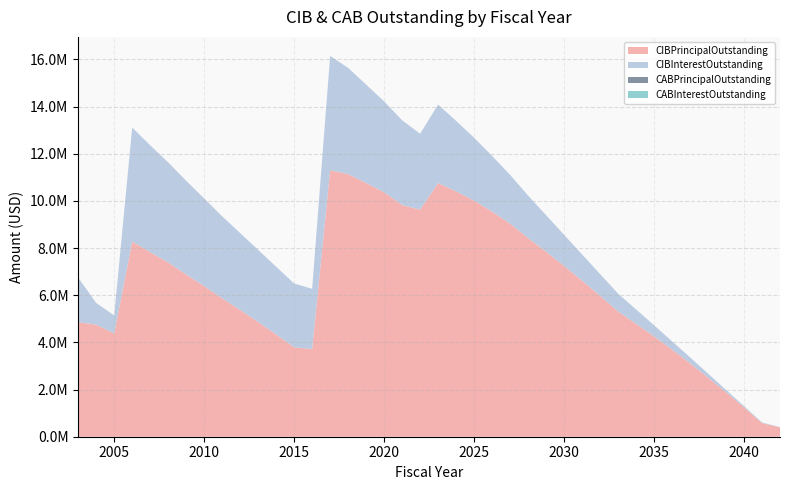

Reading right to left, extract all data points from this chart.

CIBPrincipalOutstanding: 395000.0	580000.0	1245000.0	1885000.0	2510000.0	3115000.0	3695000.0	4255000.0	4790000.0	5310000.0	5975000.0	6617000.0	7242000.0	7844000.0	8424000.0	9033000.0	9543000.0	10008000.0	10402000.0	10752000.0	9630000.0	9820000.0	10366097.6	10756569.2	11133742.0	11298000.0	3720000.0	3790000.0	4335000.0	4865000.0	5375000.0	5865000.0	6385000.0	6880000.0	7387556.3	7825000.0	8270000.0	4380000.0	4750000.0	4857000.0
CIBInterestOutstanding: 11925.0	26550.0	53925.0	100875.0	166800.0	251175.0	353325.0	472575.0	607575.0	757050.0	924011.8	1111322.2	1319604.4	1549456.2	1800065.8	2071414.7	2361836.5	2668390.4	2988678.6	3328349.6	3214525.0	3596993.1	3850205.1	4171528.8	4504494.6	4846130.7	2551931.2	2706825.0	2872615.1	3057057.0	3259540.5	3479371.0	3716698.9	3971571.4	4243846.6	4531284.9	4834990.1	764387.0	918684.0	1885771.2
CABPrincipalOutstanding: 0.0	0.0	0.0	0.0	0.0	0.0	0.0	0.0	0.0	0.0	0.0	0.0	0.0	0.0	0.0	0.0	0.0	0.0	0.0	0.0	0.0	0.0	0.0	0.0	0.0	0.0	0.0	0.0	0.0	0.0	0.0	0.0	0.0	0.0	0.0	0.0	0.0	0.0	0.0	0.0
CABInterestOutstanding: 0.0	0.0	0.0	0.0	0.0	0.0	0.0	0.0	0.0	0.0	0.0	0.0	0.0	0.0	0.0	0.0	0.0	0.0	0.0	0.0	0.0	0.0	0.0	0.0	0.0	0.0	0.0	0.0	0.0	0.0	0.0	0.0	0.0	0.0	0.0	0.0	0.0	0.0	0.0	0.0